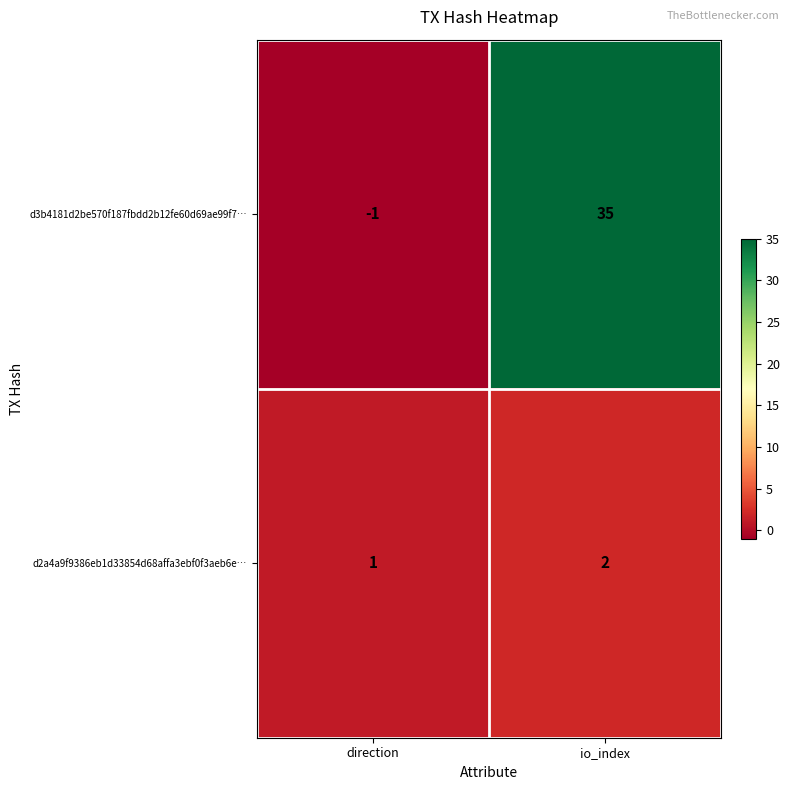

Reading left to right, extract all data points from this chart.

d3b4181d2be570f187fbdd2b12fe60d69ae99f7…: direction=-1	io_index=35
d2a4a9f9386eb1d33854d68affa3ebf0f3aeb6e…: direction=1	io_index=2